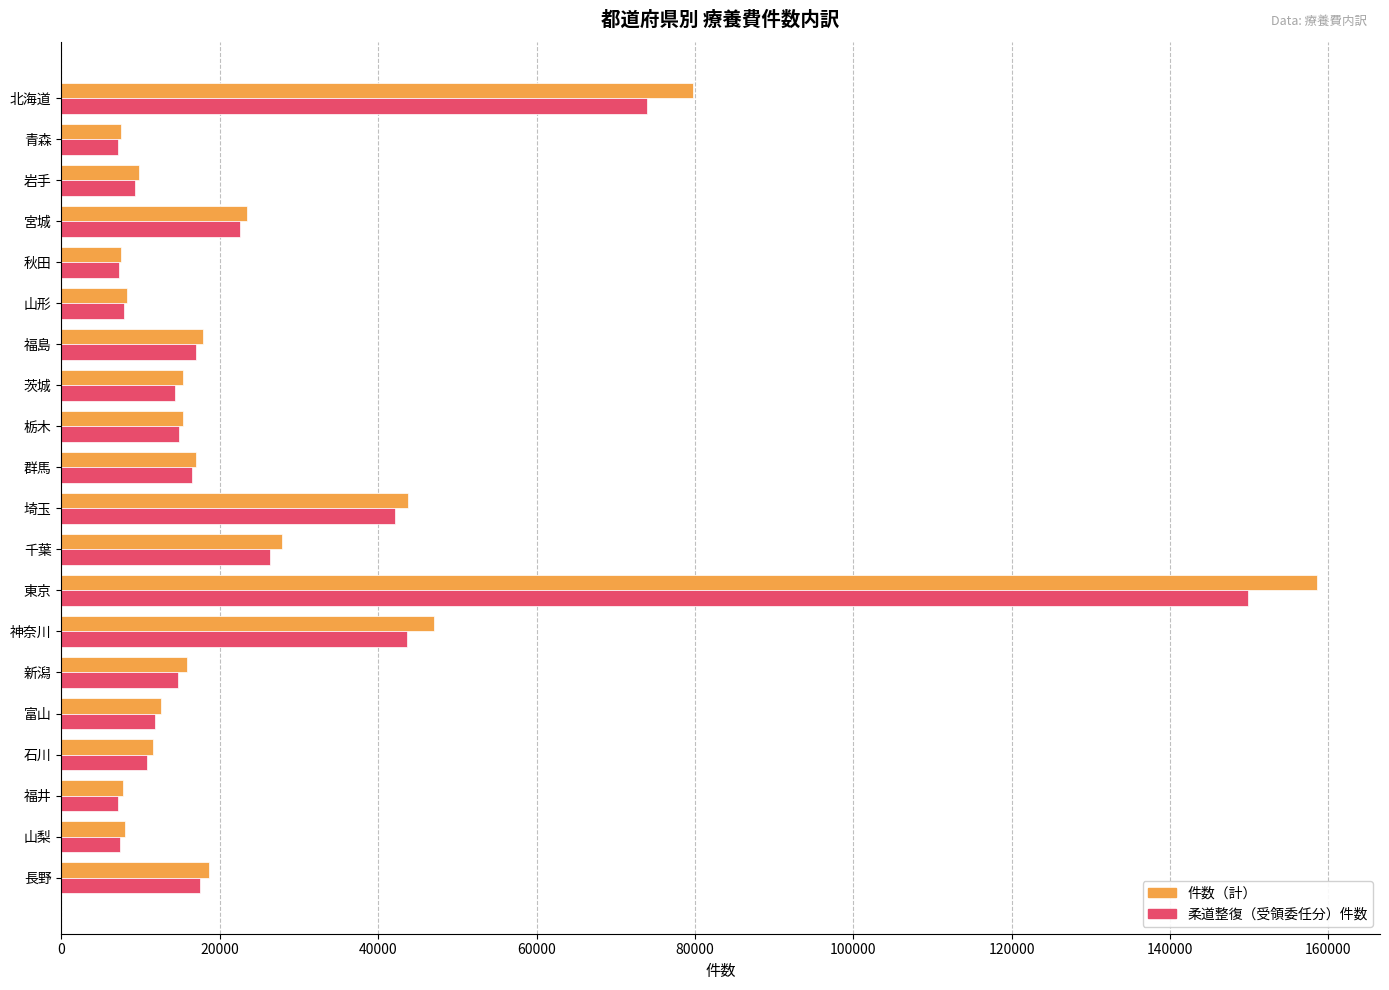

What is the difference between the maximum and minimum values in the 柔道整復（受領委任分）件数 series?

142707